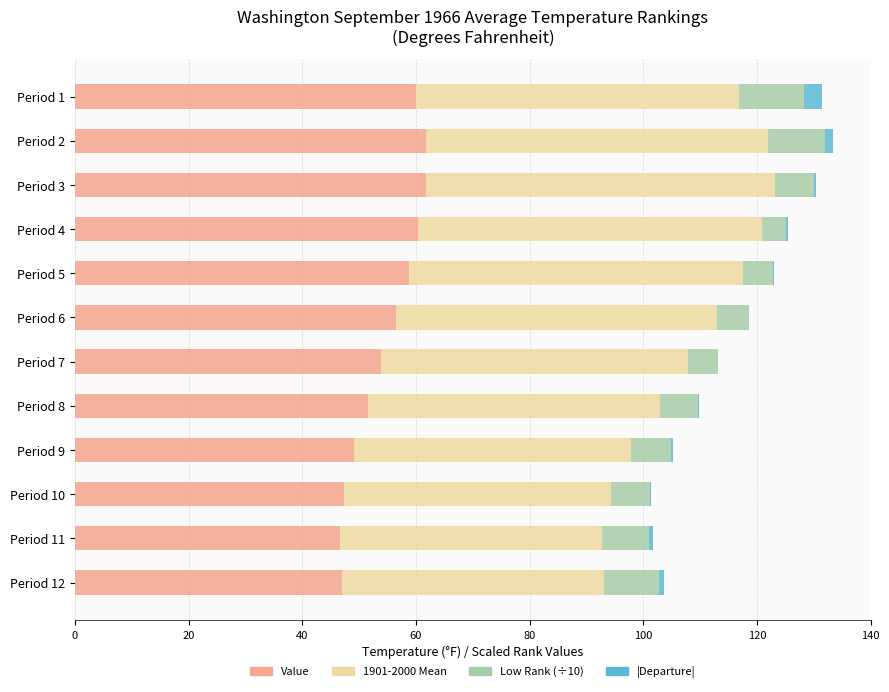

What is the highest value of the Value series?

61.7